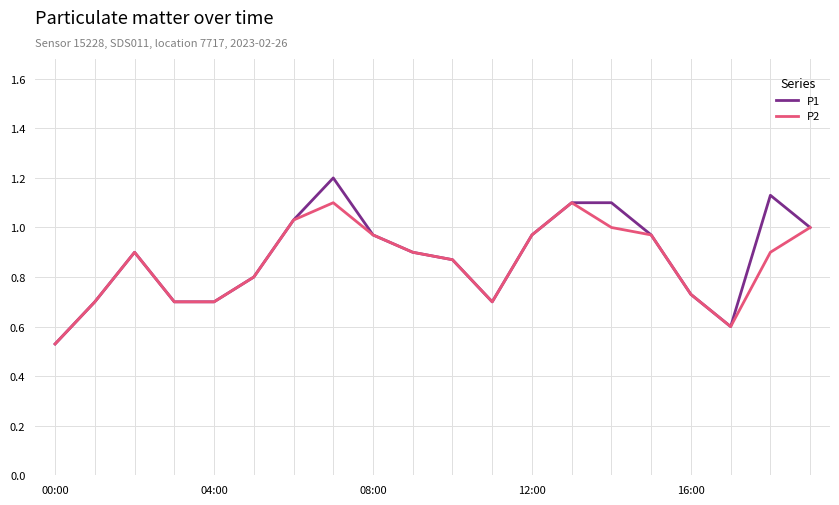

List the series in order of their peak value, highest first.

P1, P2